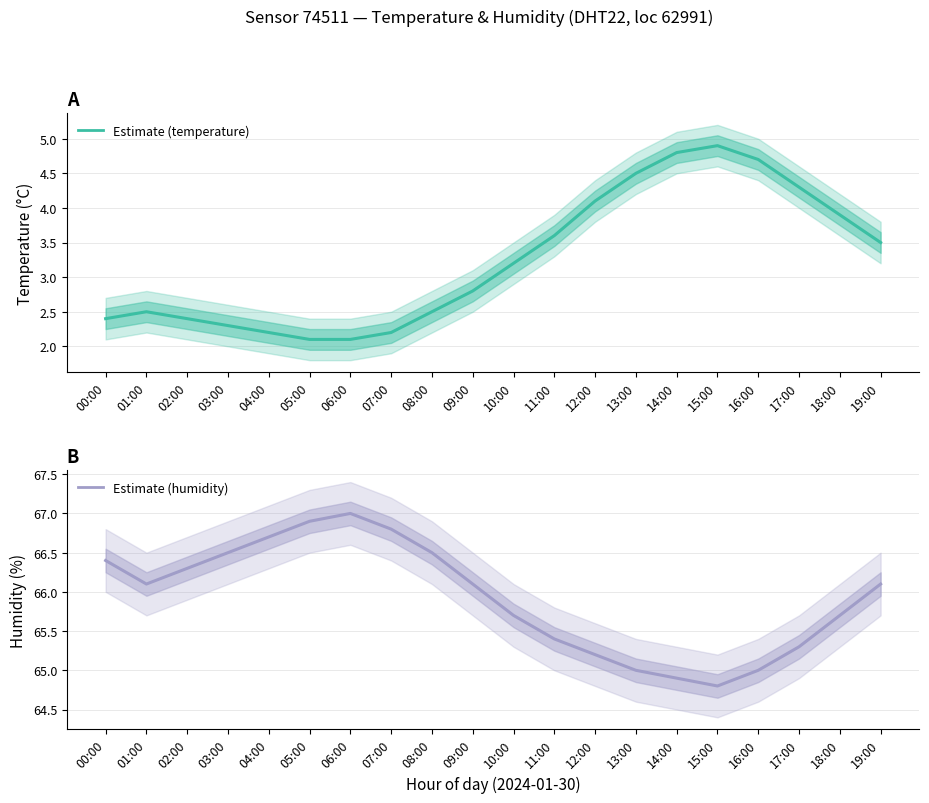

At which label is temperature closest to 3?

09:00